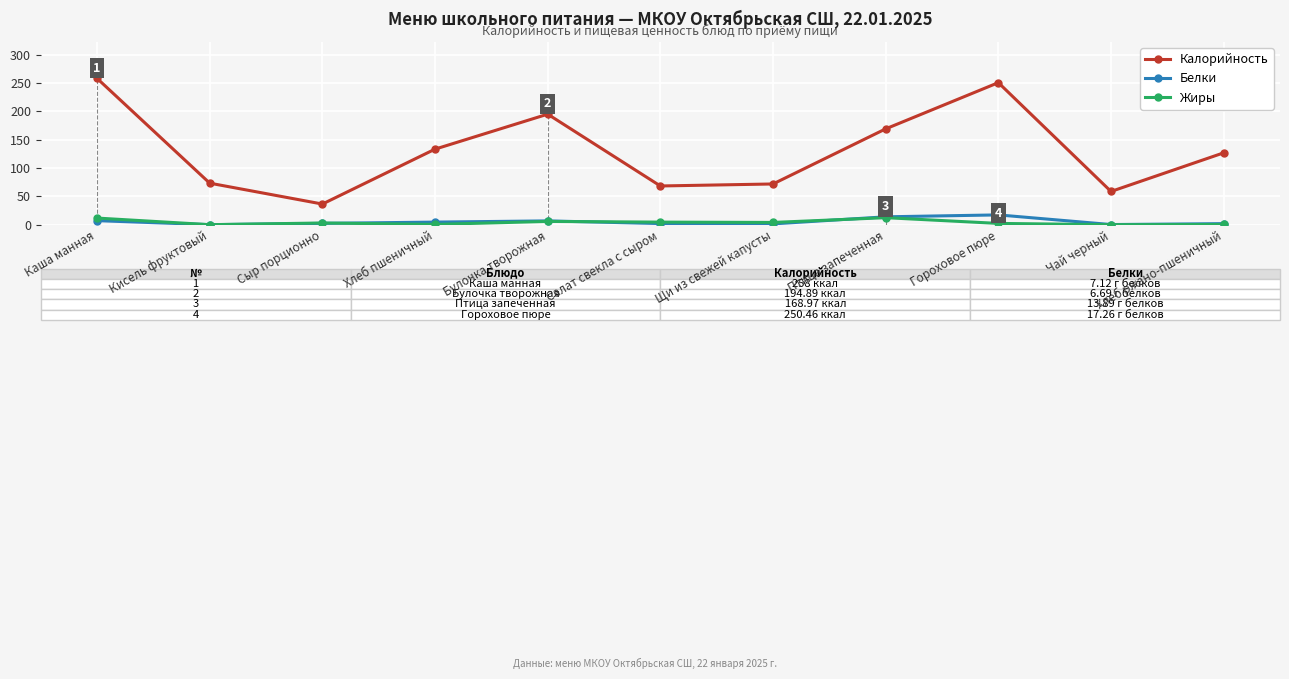

Which series has the largest range (max minus min)?

Калорийность